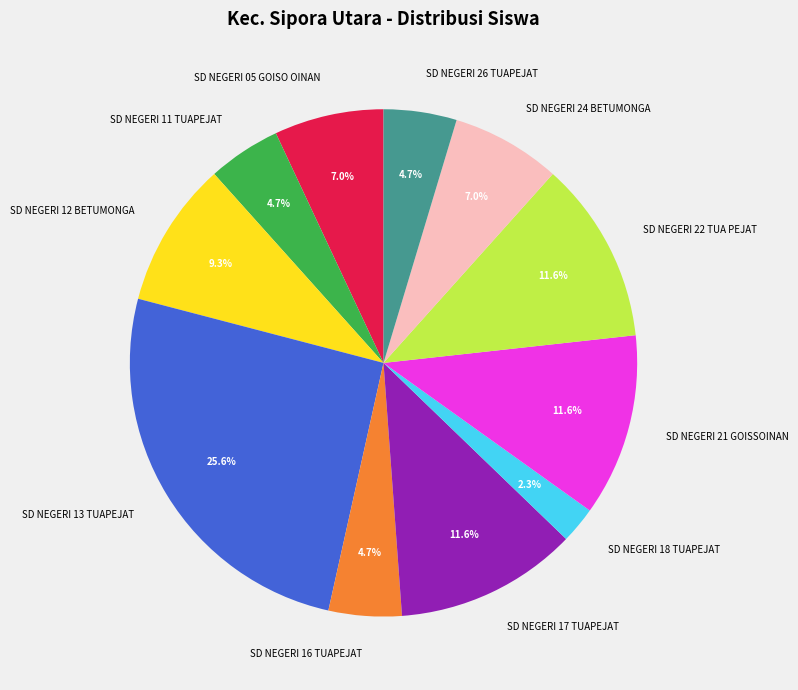

Does SD NEGERI 12 BETUMONGA account for over 50% of the chart?

No